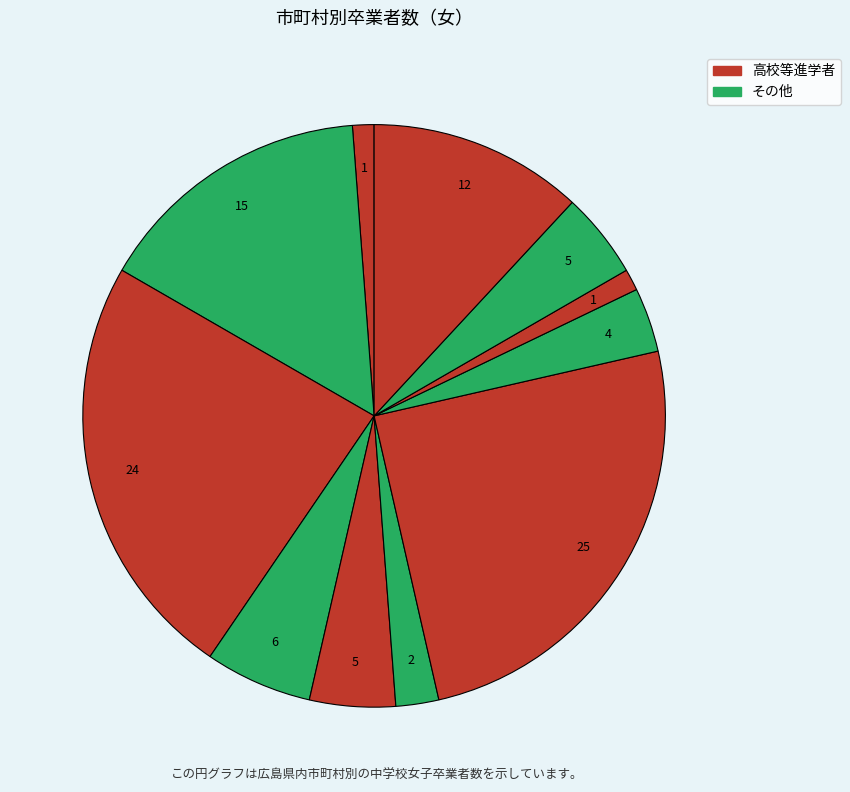

Count the number of slices in the pie.

11